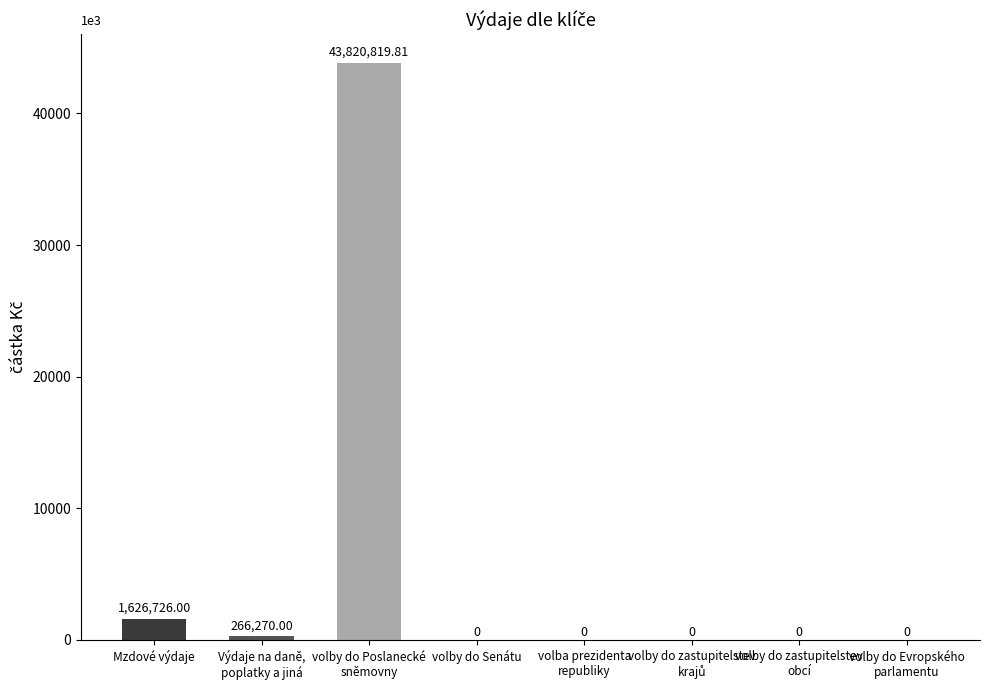

What is the approximate value at volby do Poslanecké
sněmovny?

43820819.8